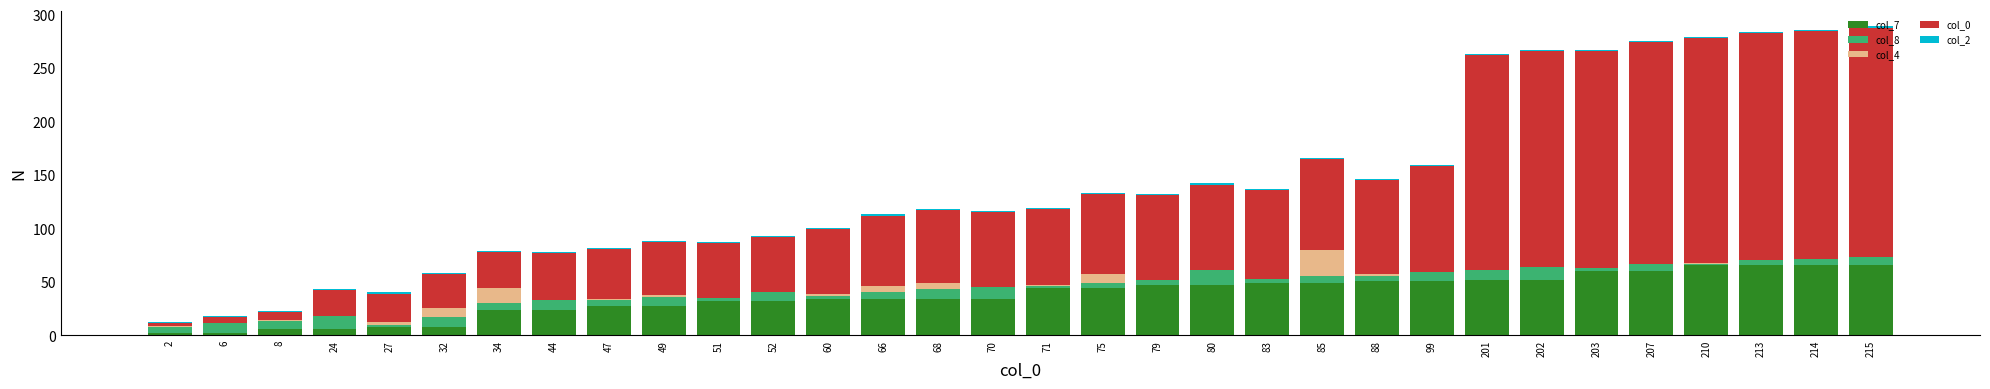

Count the number of categories in the chart.

32